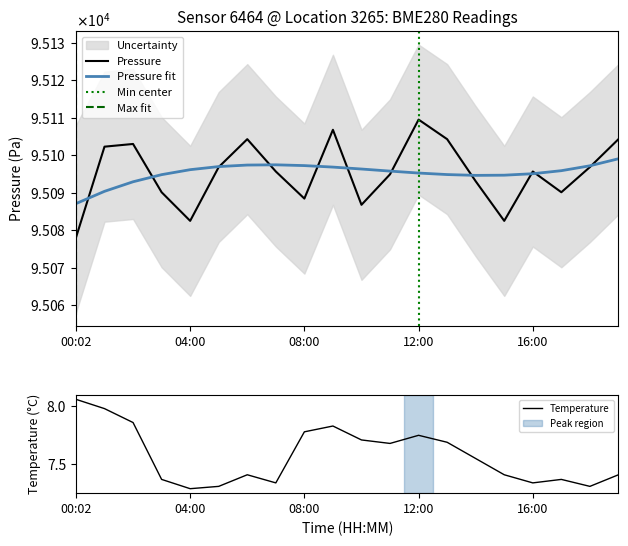

Rank the categories by temperature value from highest to lowest.

00:02, 01:00, 02:00, 09:00, 08:00, 12:00, 10:00, 13:00, 11:00, 14:00, 06:00, 15:00, 19:00, 03:00, 17:00, 07:00, 16:00, 05:00, 18:00, 04:00